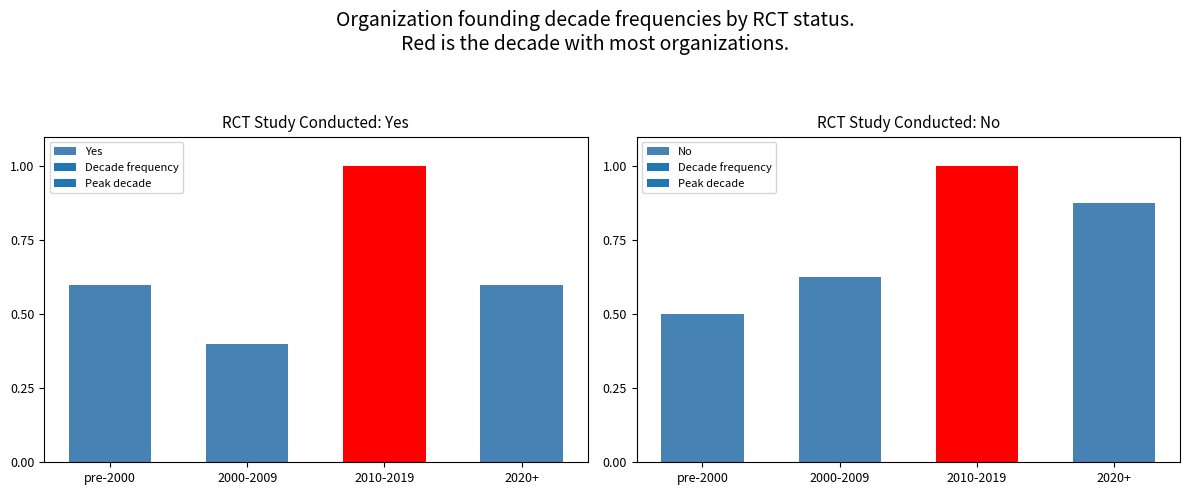

List the series in order of their peak value, lowest first.

Yes, No